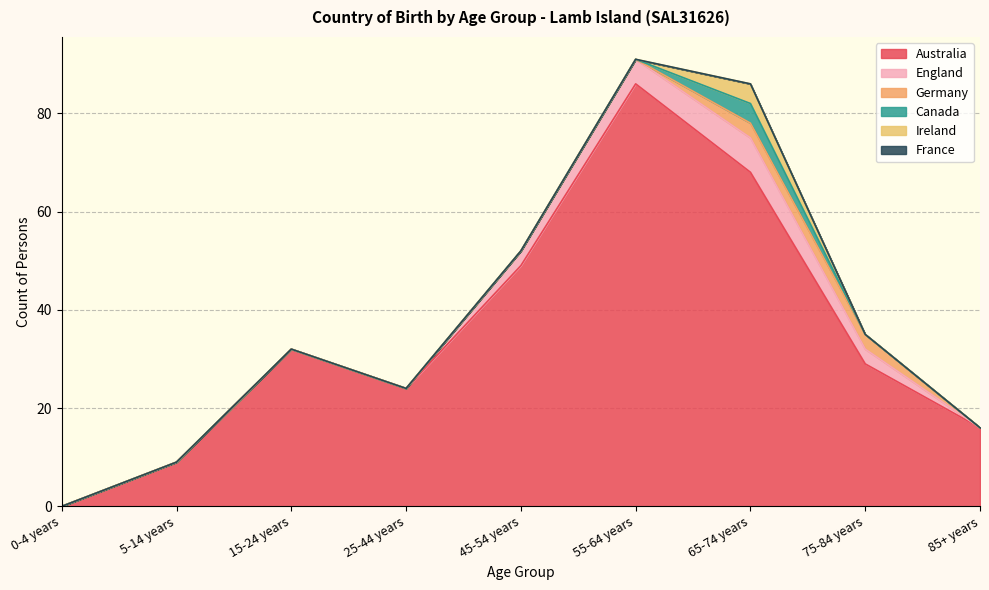

At which category is the sum across all series the highest?

55-64 years